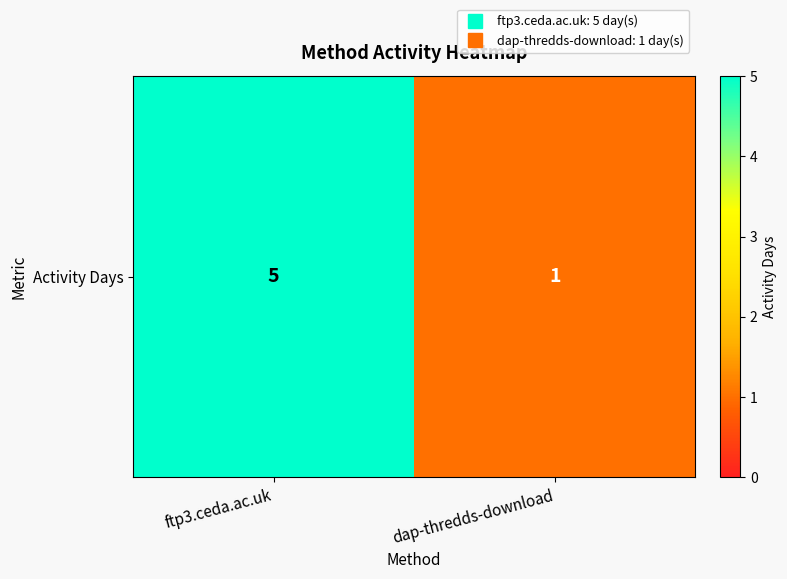

What is the sum of the values at ftp3.ceda.ac.uk and dap-thredds-download?

6